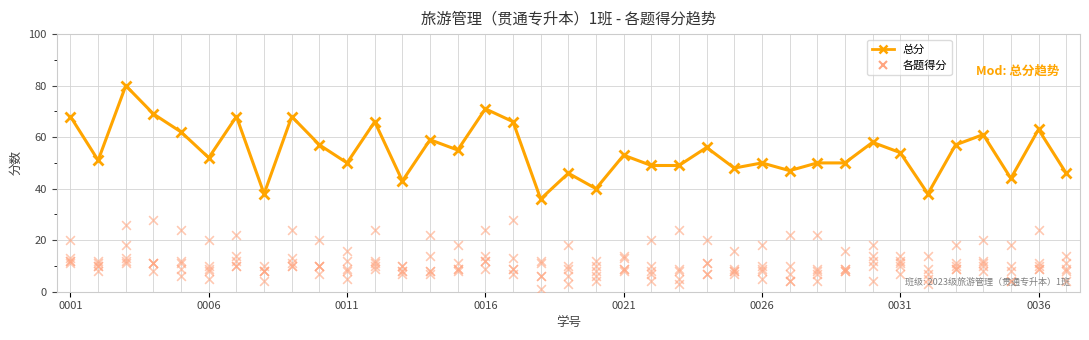

Is the value of 四.(15分) at 33 greater than the value of 一.(20分) at 32?

No